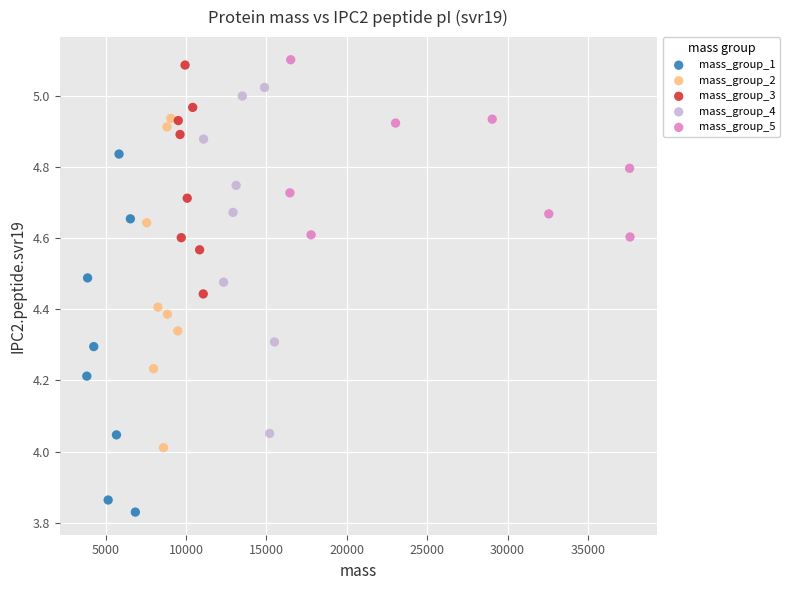

What are all the series names shown in the legend?

mass_group_1, mass_group_2, mass_group_3, mass_group_4, mass_group_5